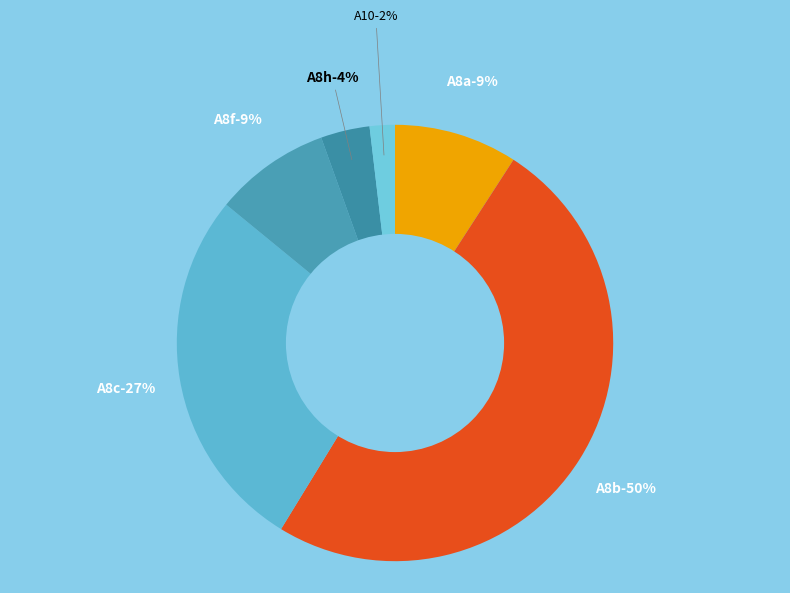

Between A8h and A8a, which is larger?

A8a